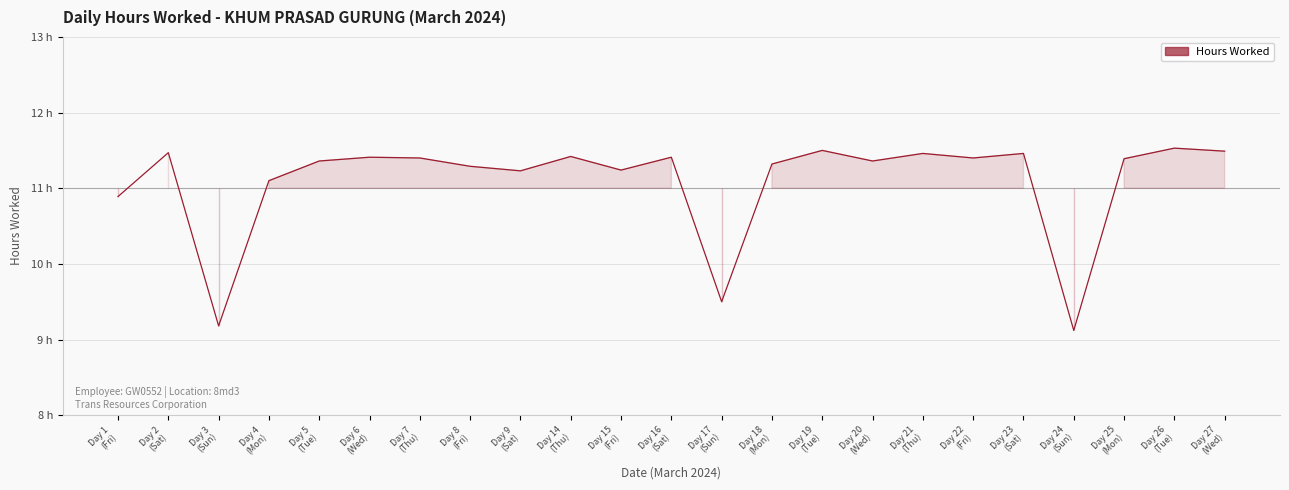

What is the average value?

11.1